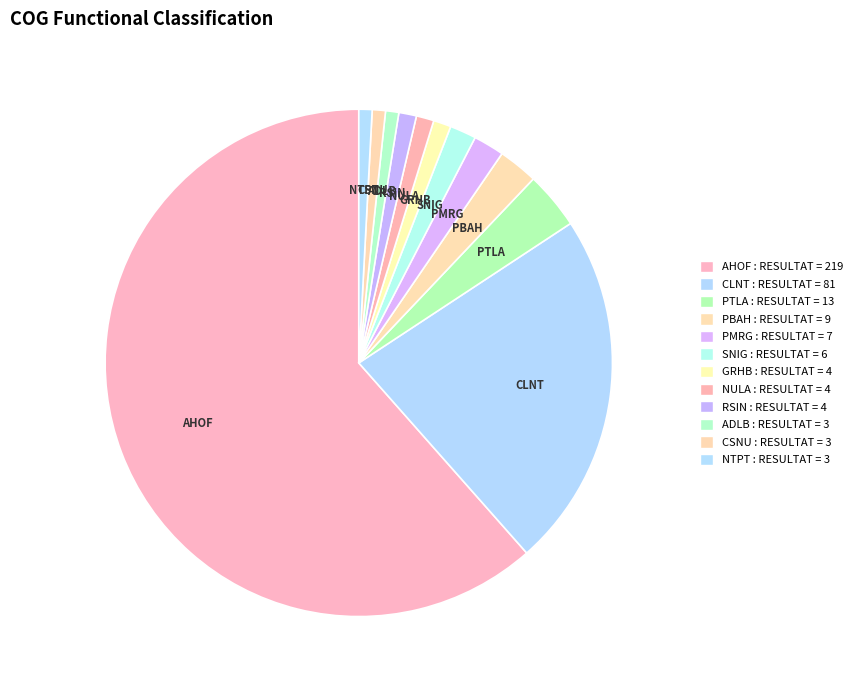

Count the number of slices in the pie.

12